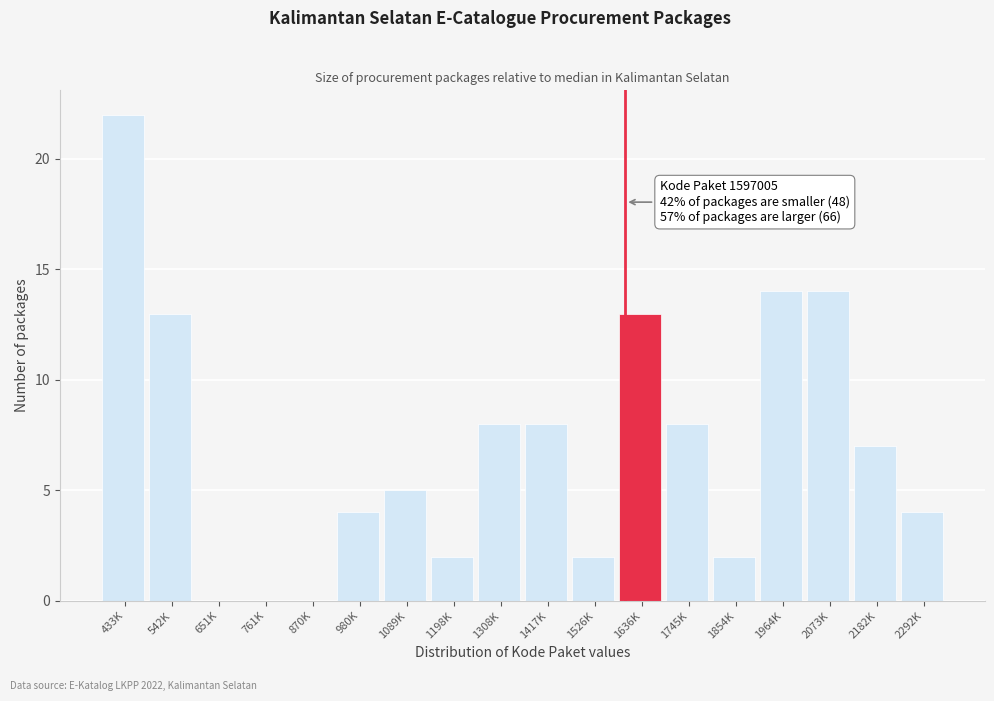

Reading right to left, extract all data points from this chart.

2292K=4	2182K=7	2073K=14	1964K=14	1854K=2	1745K=8	1636K=13	1526K=2	1417K=8	1308K=8	1198K=2	1089K=5	980K=4	870K=0	761K=0	651K=0	542K=13	433K=22